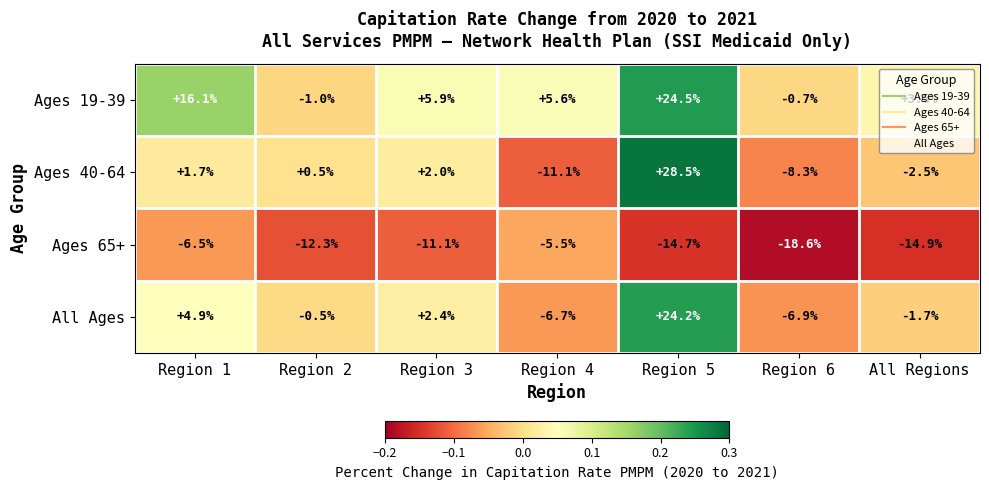

At how many categories does at least one series exceed 0?

6